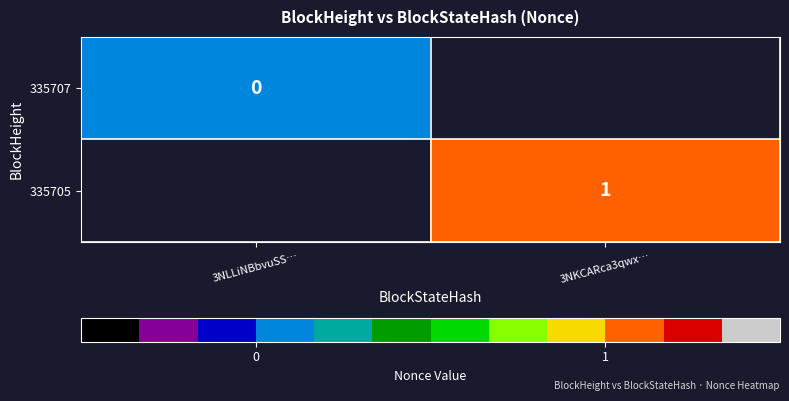

The 335705 series shows 1 at 3NKCARca3qwx…. True or false?

True